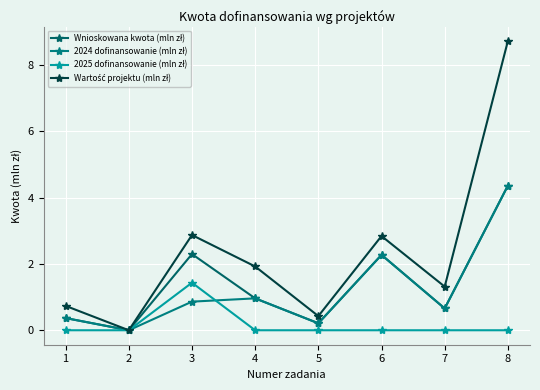

Reading right to left, what are all the values shown in this chart?

Wnioskowana kwota (mln zł): 8=4.4	7=0.7	6=2.3	5=0.2	4=1.0	3=2.3	2=0.0	1=0.4
2024 dofinansowanie (mln zł): 8=4.4	7=0.7	6=2.3	5=0.2	4=1.0	3=0.9	2=0.0	1=0.4
2025 dofinansowanie (mln zł): 8=0.0	7=0.0	6=0.0	5=0.0	4=0.0	3=1.4	2=0.0	1=0.0
Wartość projektu (mln zł): 8=8.7	7=1.3	6=2.8	5=0.4	4=1.9	3=2.9	2=0.0	1=0.7